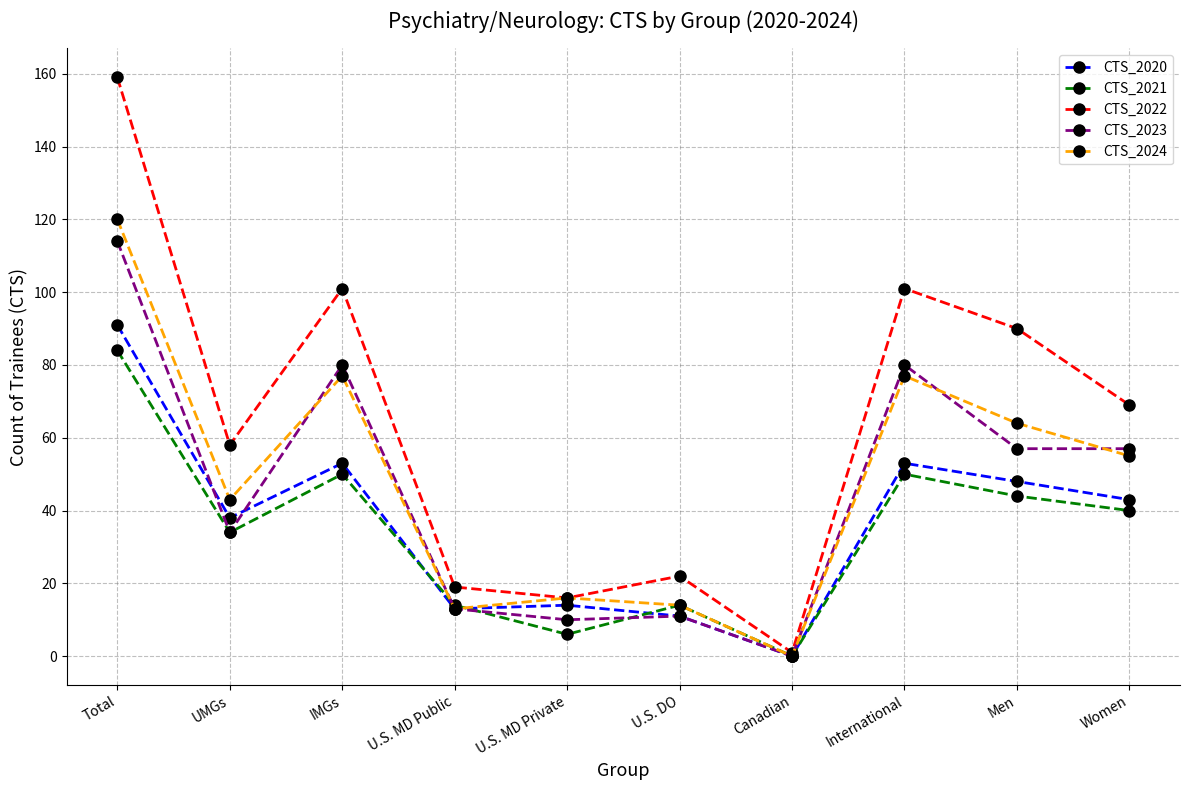

What is the difference between the second highest and minimum values in the CTS_2024 series?

77